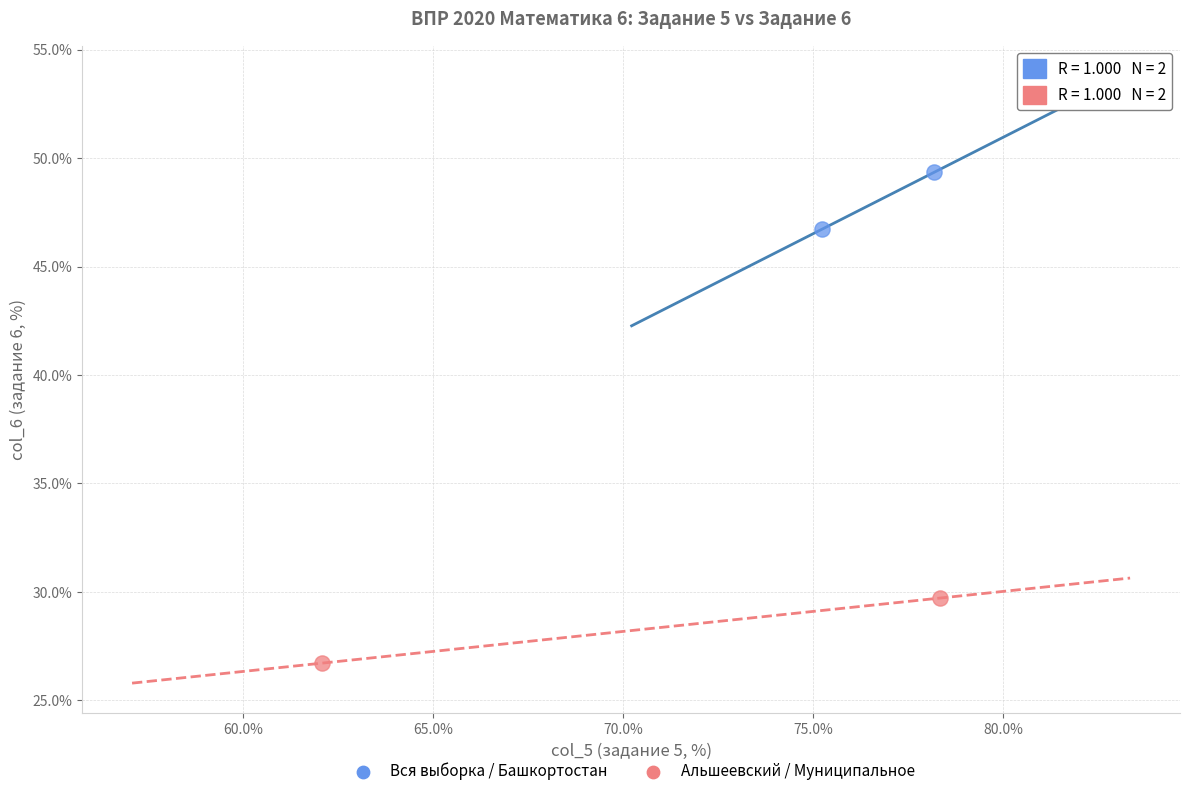

Which series contains the lowest Y value?

Альшеевский / Муниципальное